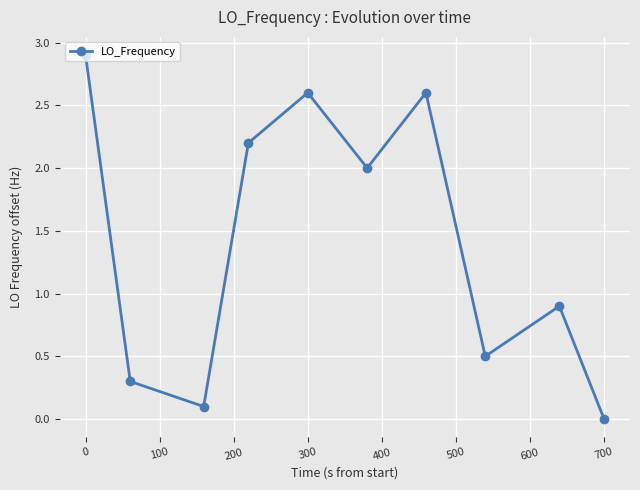

What is the maximum value shown in the chart?

2.9